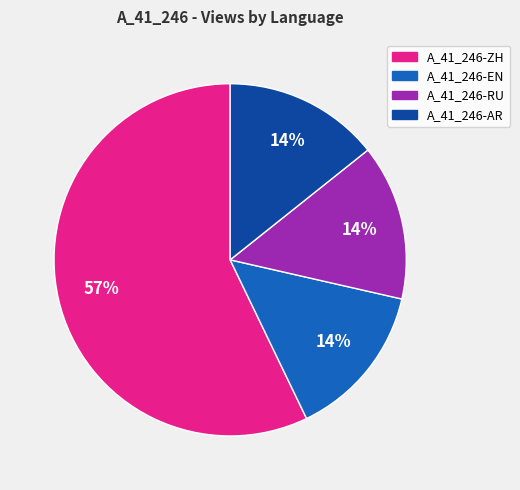

Is there any slice that represents more than half of the pie?

Yes